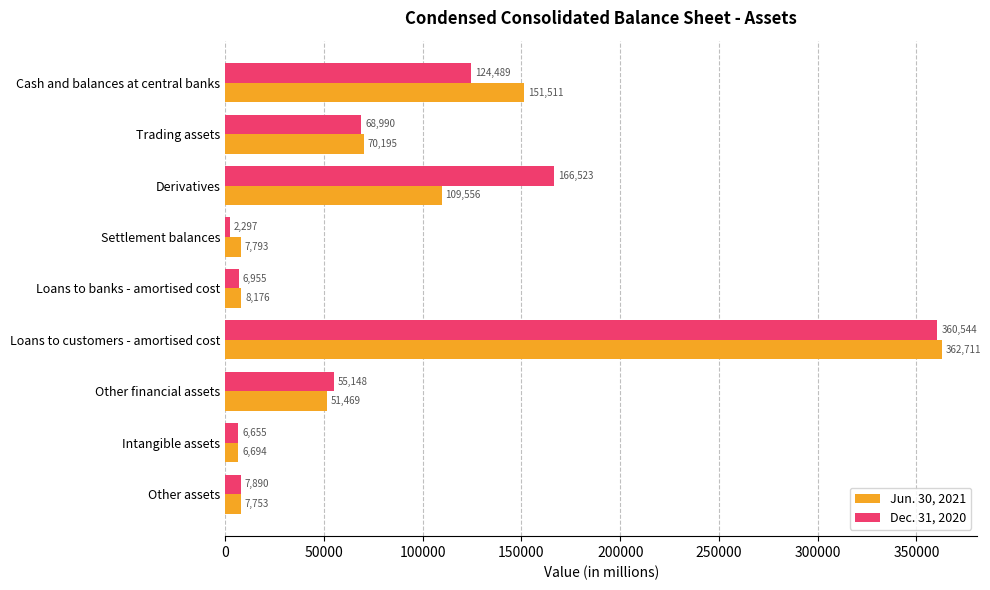

Read the Jun. 30, 2021 value at Settlement balances, to the nearest 10.

7790